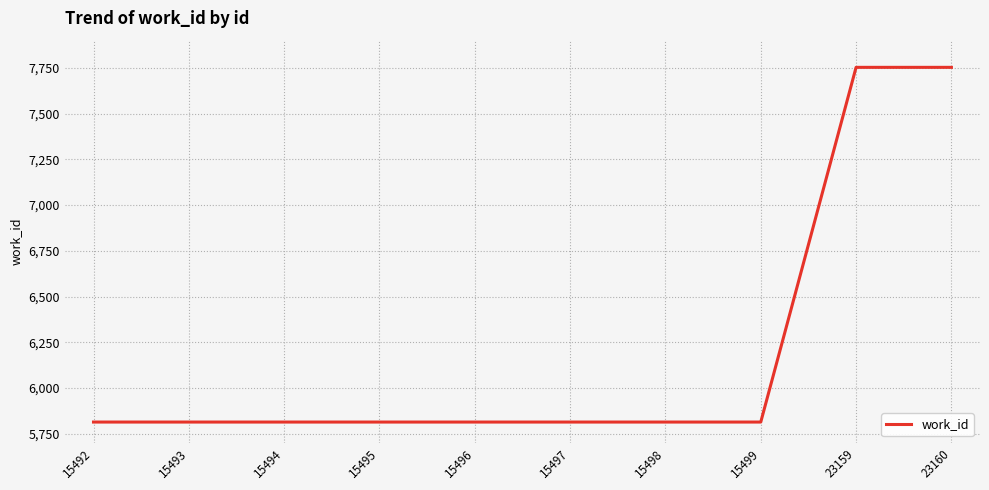

Between 15495 and 23160, which is larger?

23160